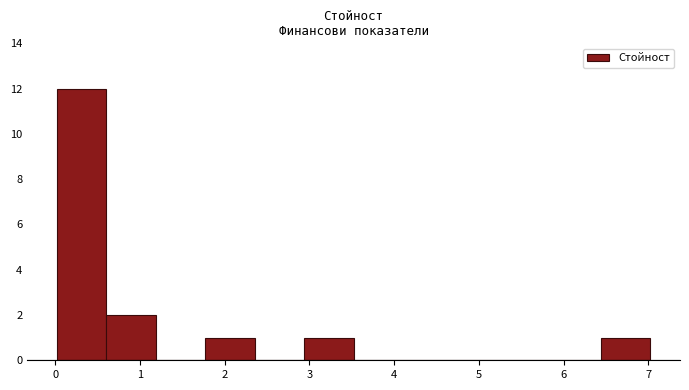

Reading left to right, list every bar in this chart as the range it spans on the x-axis followed by its height. Neither the bar edges nor the heights are printed on the chart, so give them approximately, as read against the axes.

0.0 to 0.6: 12
0.6 to 1.2: 2
1.2 to 1.8: 0
1.8 to 2.4: 1
2.4 to 2.9: 0
2.9 to 3.5: 1
3.5 to 4.1: 0
4.1 to 4.7: 0
4.7 to 5.3: 0
5.3 to 5.9: 0
5.9 to 6.4: 0
6.4 to 7.0: 1